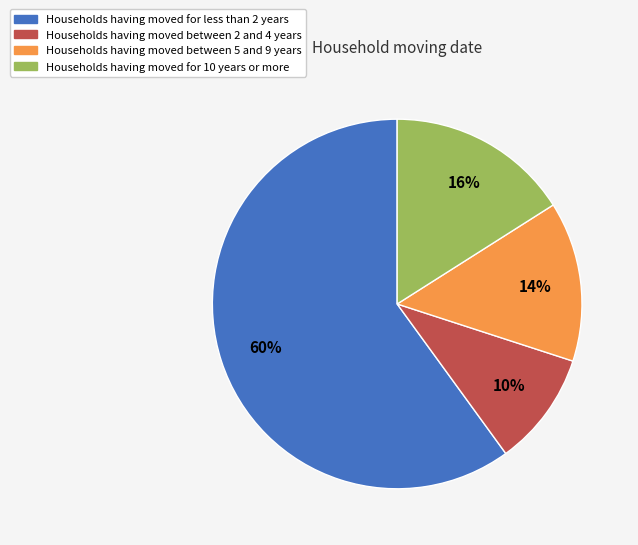

Is it true that Households having moved between 2 and 4 years is 10% of the pie?

True